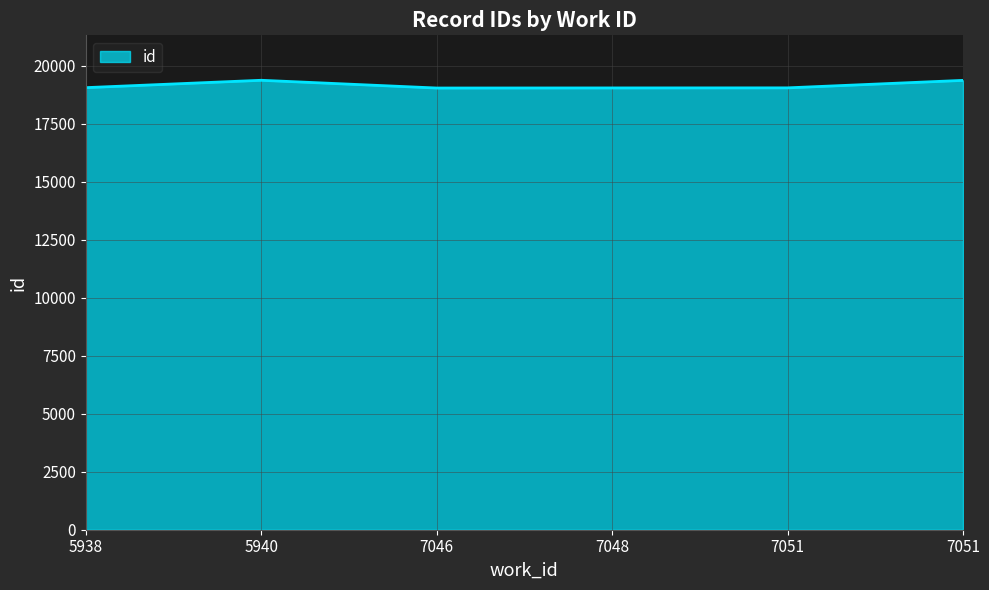

What is the difference between the values at 7048 and 7046?

4